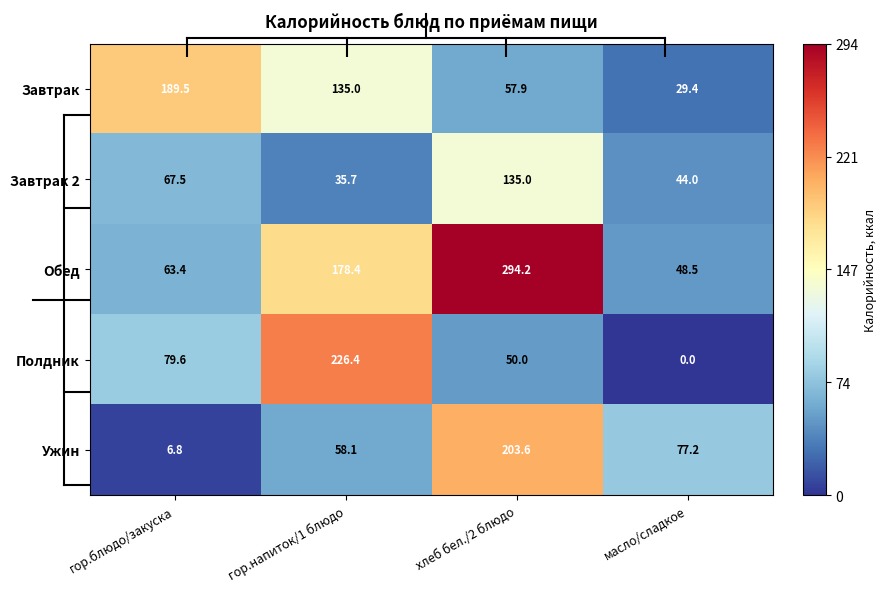

The value of Обед at масло/сладкое is 66.8. True or false?

False